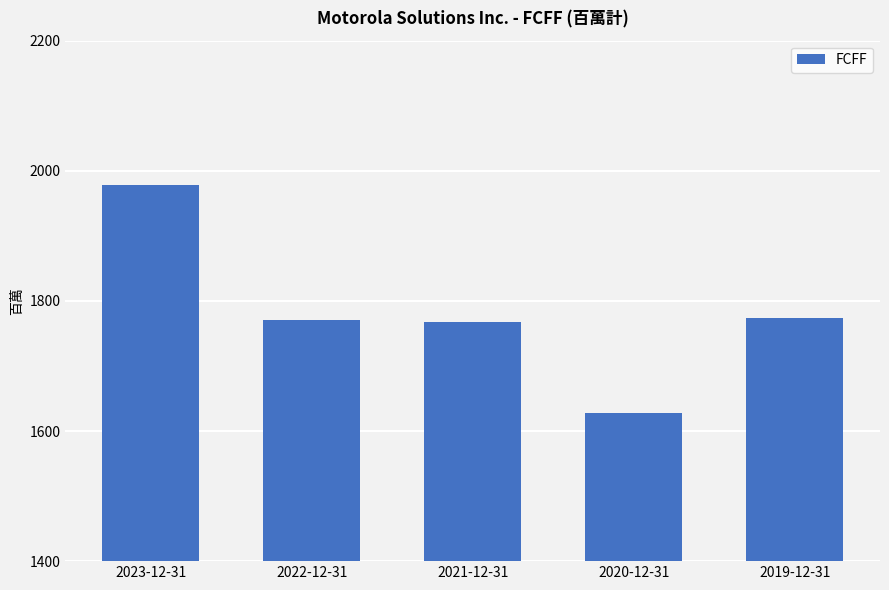

What is the smallest value displayed?

1628